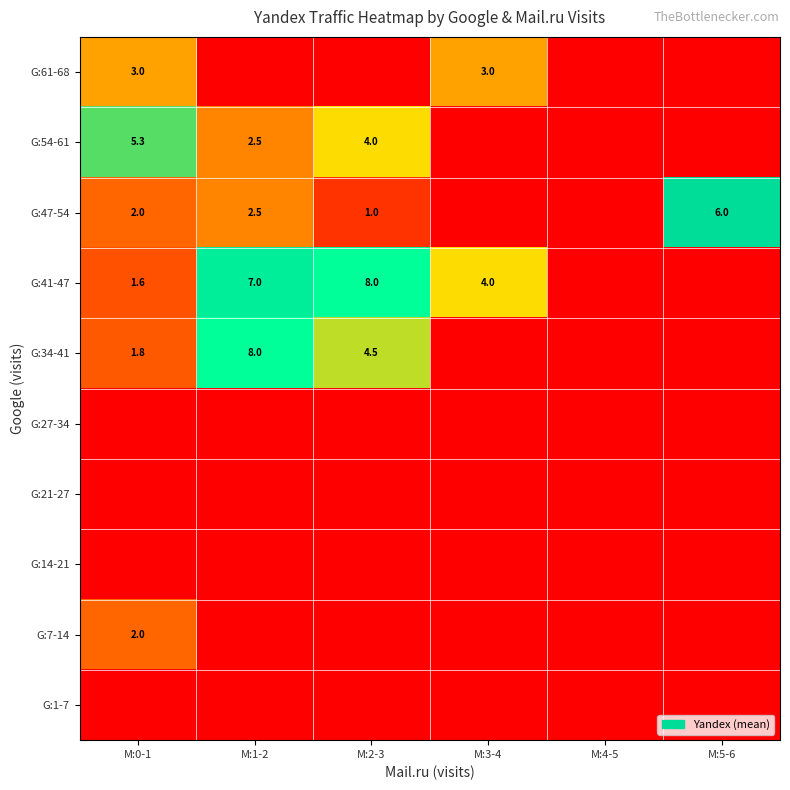

Is it true that G:41-47 equals 4.5 at M:1-2?

False